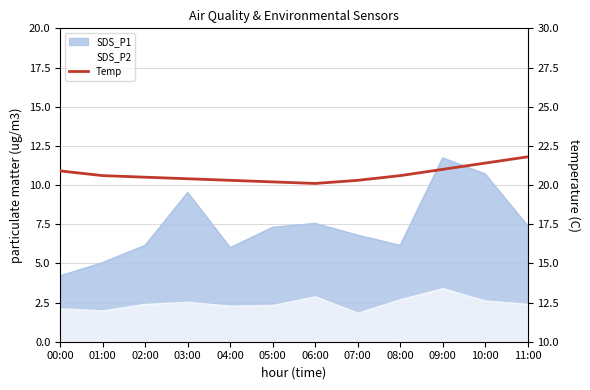

Approximately how many times larger is the value at 11:00 compared to 07:00?

1.1